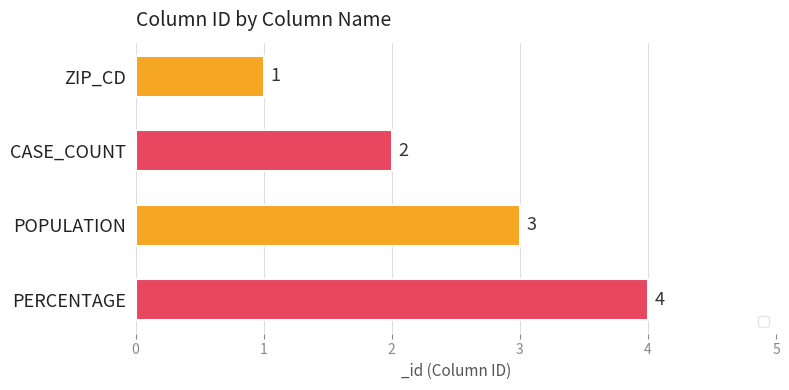

Does the chart contain any negative values?

No